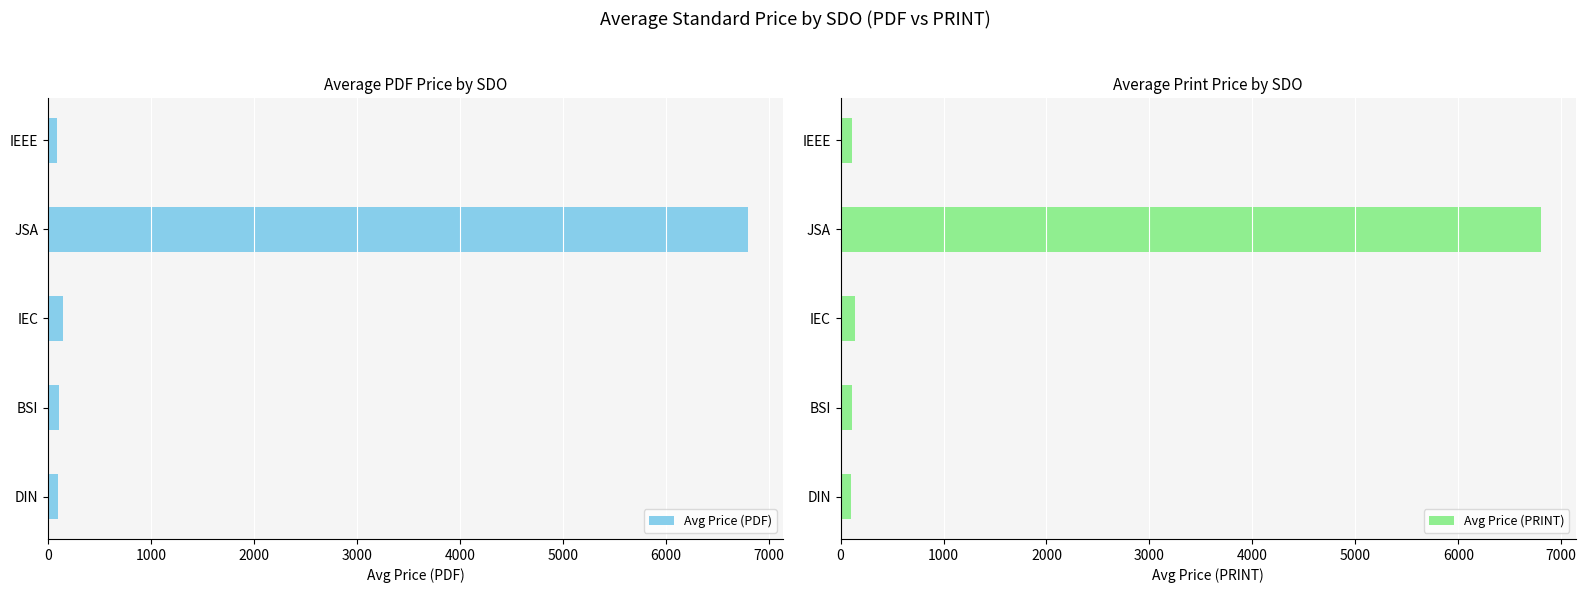

What is the sum of all Avg Price (PDF) values?

7235.0